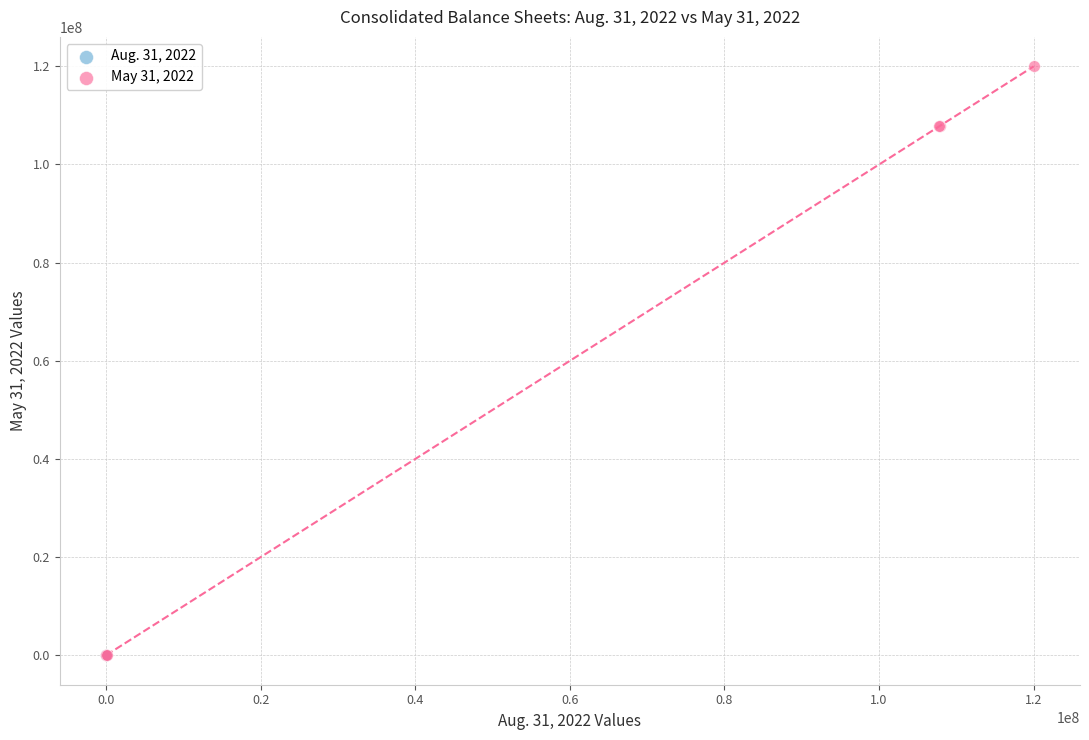

Which series has the widest spread of Y values?

May 31, 2022